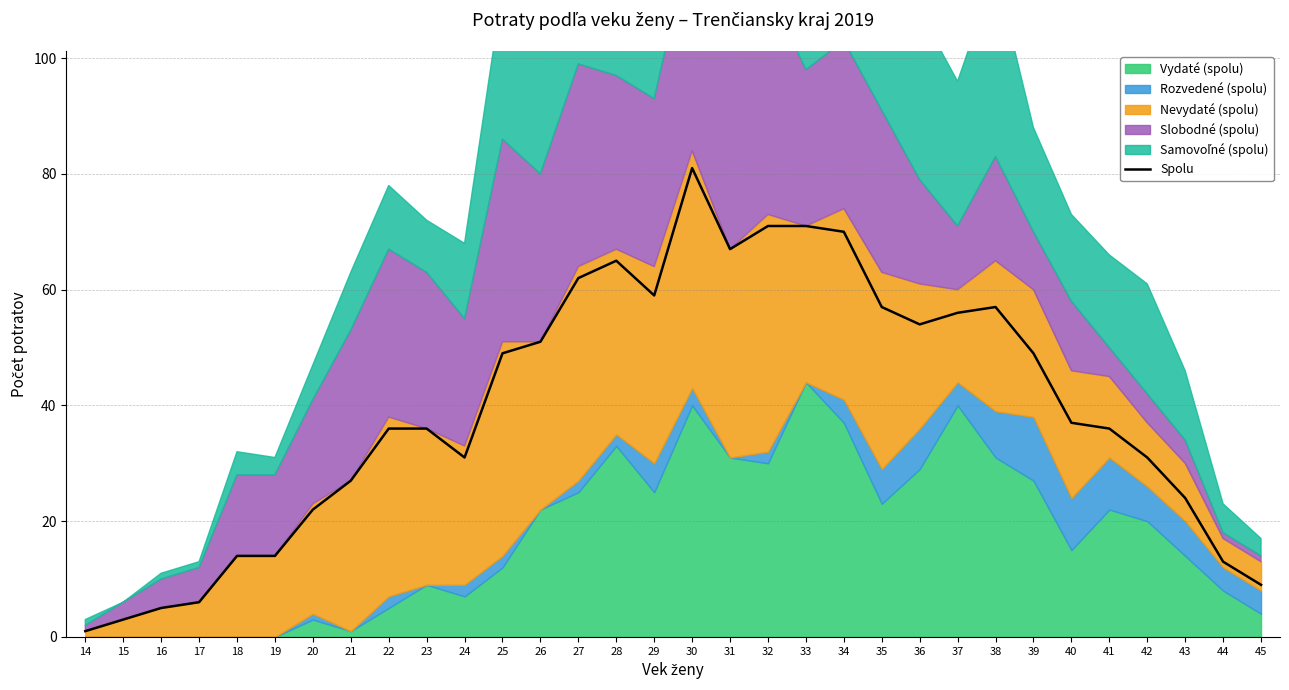

Reading right to left, extract all data points from this chart.

45=9	44=13	43=24	42=31	41=36	40=37	39=49	38=57	37=56	36=54	35=57	34=70	33=71	32=71	31=67	30=81	29=59	28=65	27=62	26=51	25=49	24=31	23=36	22=36	21=27	20=22	19=14	18=14	17=6	16=5	15=3	14=1